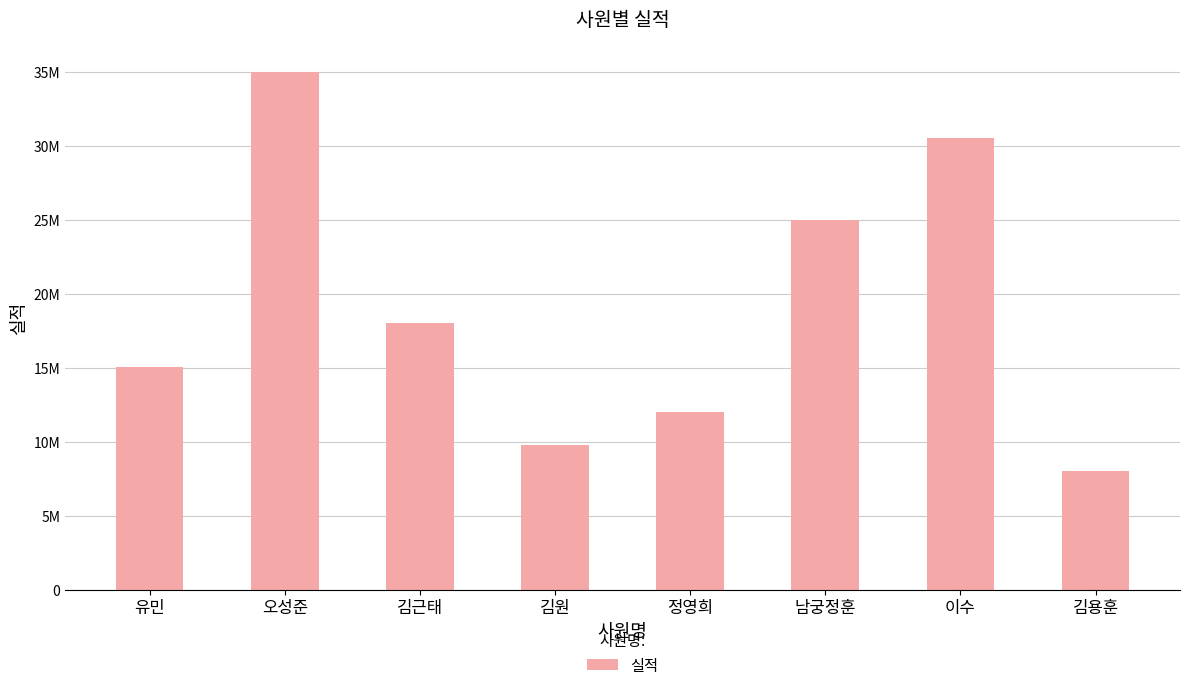

At which category does the chart reach its minimum across all series?

김용훈